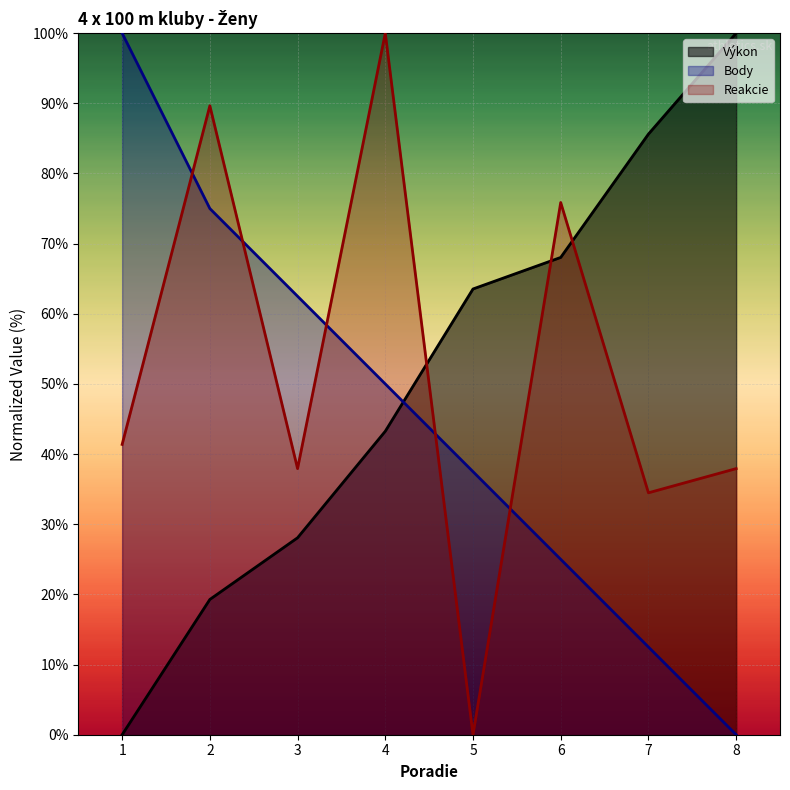

What is the difference between the Výkon values at 2 and 1?

19.3